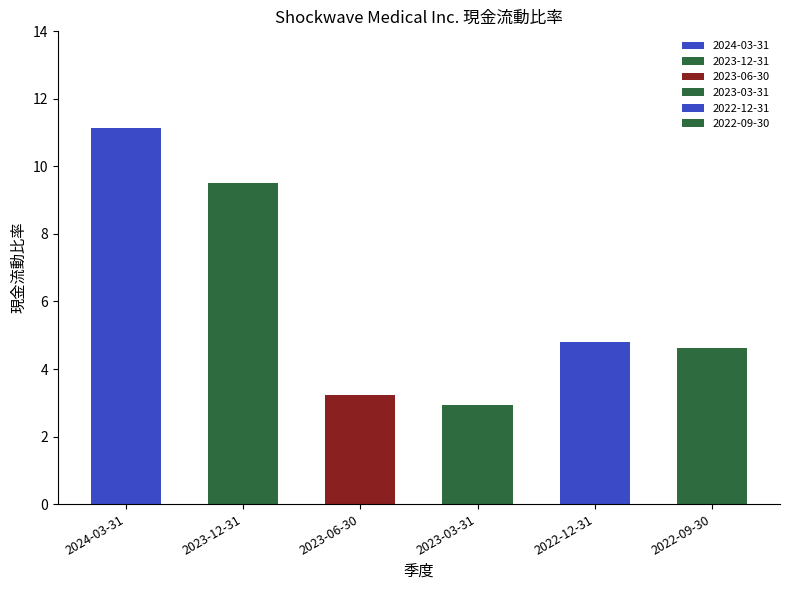

What is the maximum value shown in the chart?

11.2